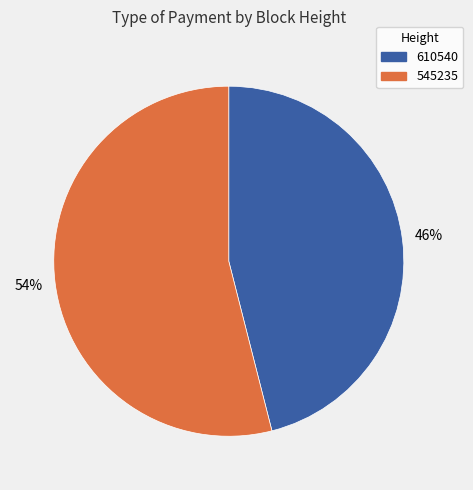

True or false: 610540 accounts for 46% of the total.

True